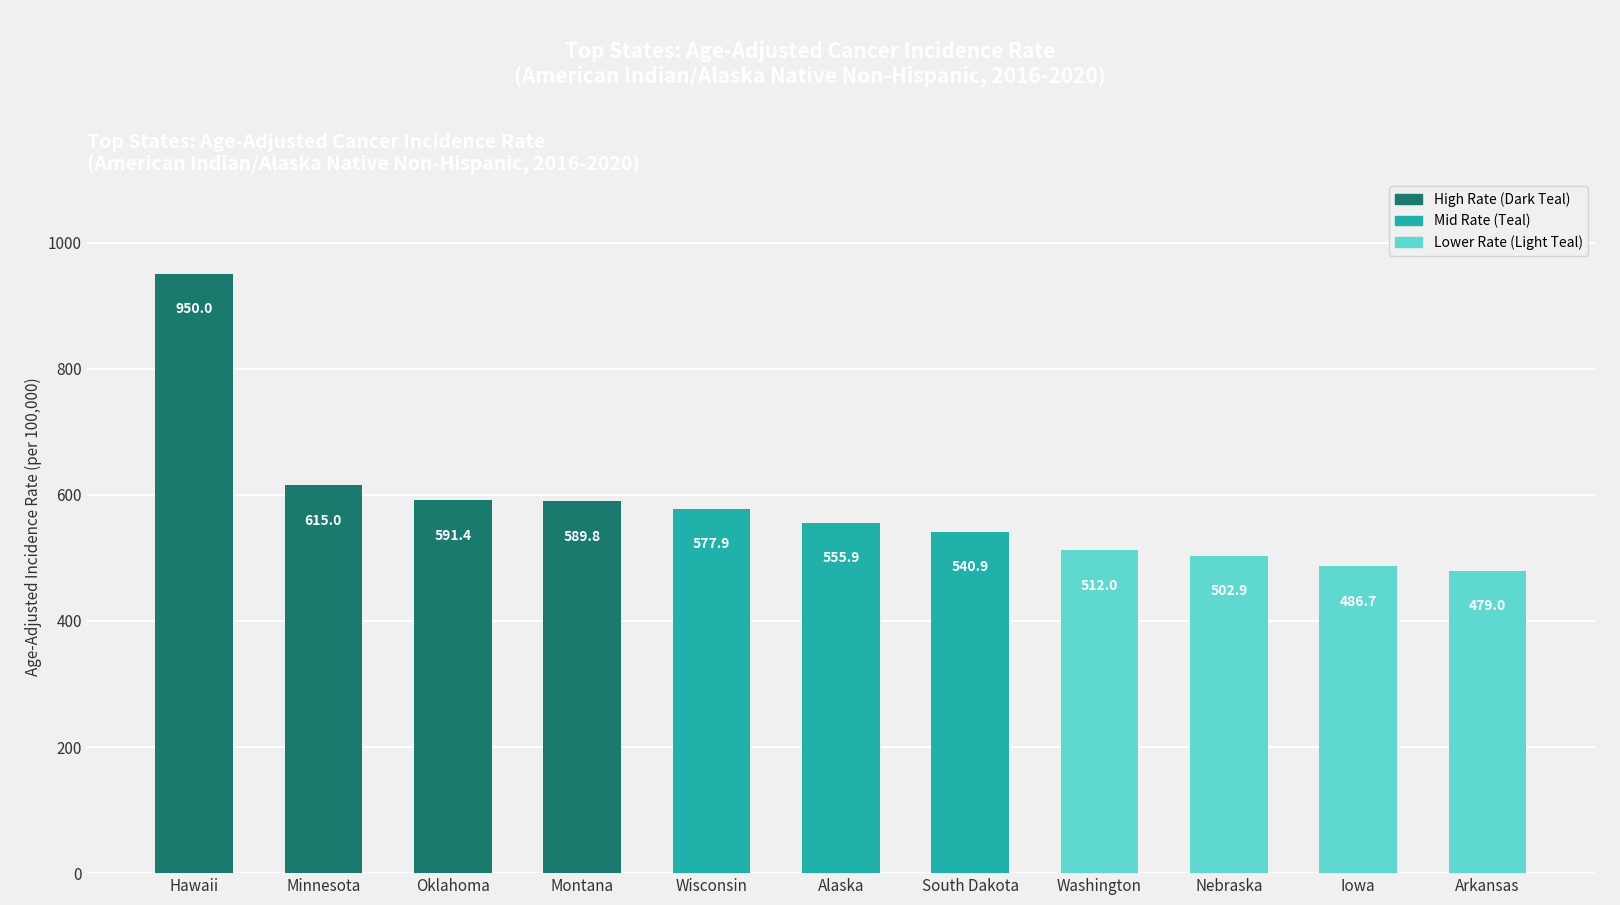

How many bars are there in total?

11